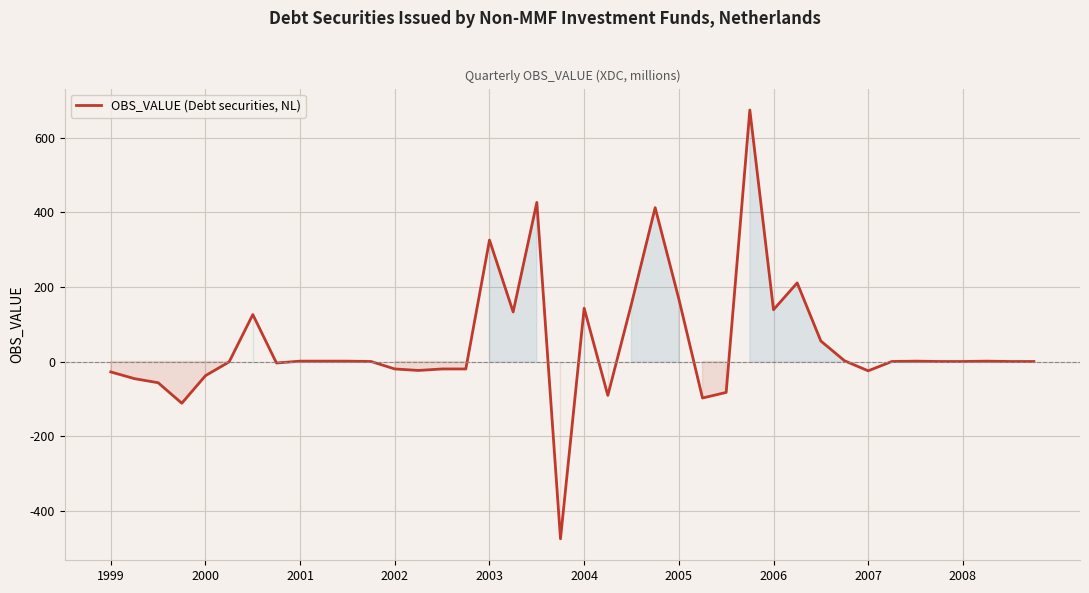

What is the difference between the maximum and minimum values?

1151